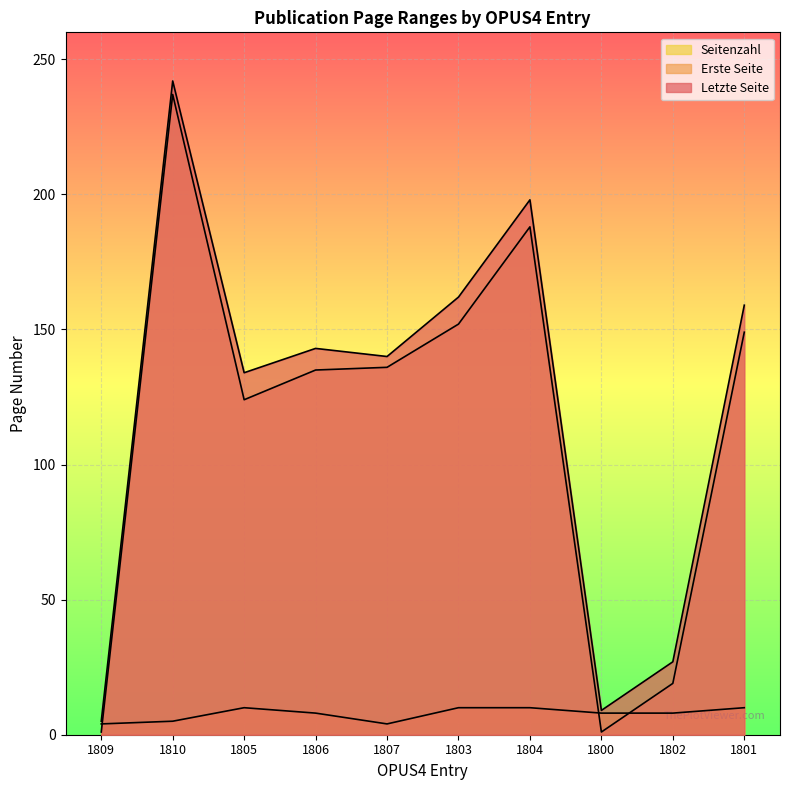

True or false: Seitenzahl and Letzte Seite cross at least once.

False